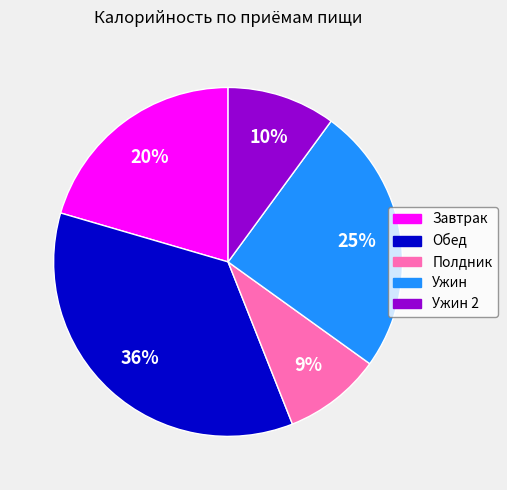

To the nearest percent, what is the average slice percentage?

20%